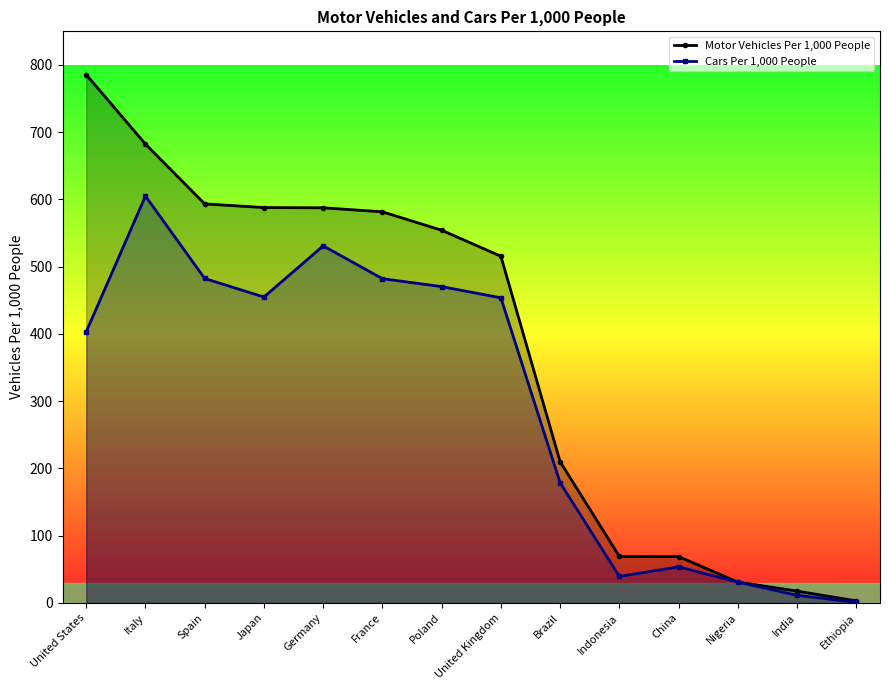

Reading left to right, list all the values displayed in this chart.

Motor Vehicles Per 1,000 People: United States=785.6	Italy=682.3	Spain=593.4	Japan=587.9	Germany=587.6	France=581.6	Poland=554.2	United Kingdom=515.6	Brazil=210.0	Indonesia=69.2	China=68.9	Nigeria=31.0	India=17.6	Ethiopia=3.0
Cars Per 1,000 People: United States=403.3	Italy=605.0	Spain=482.5	Japan=454.9	Germany=531.0	France=482.2	Poland=470.4	United Kingdom=453.7	Brazil=178.7	Indonesia=39.4	China=53.6	Nigeria=31.0	India=11.3	Ethiopia=0.9